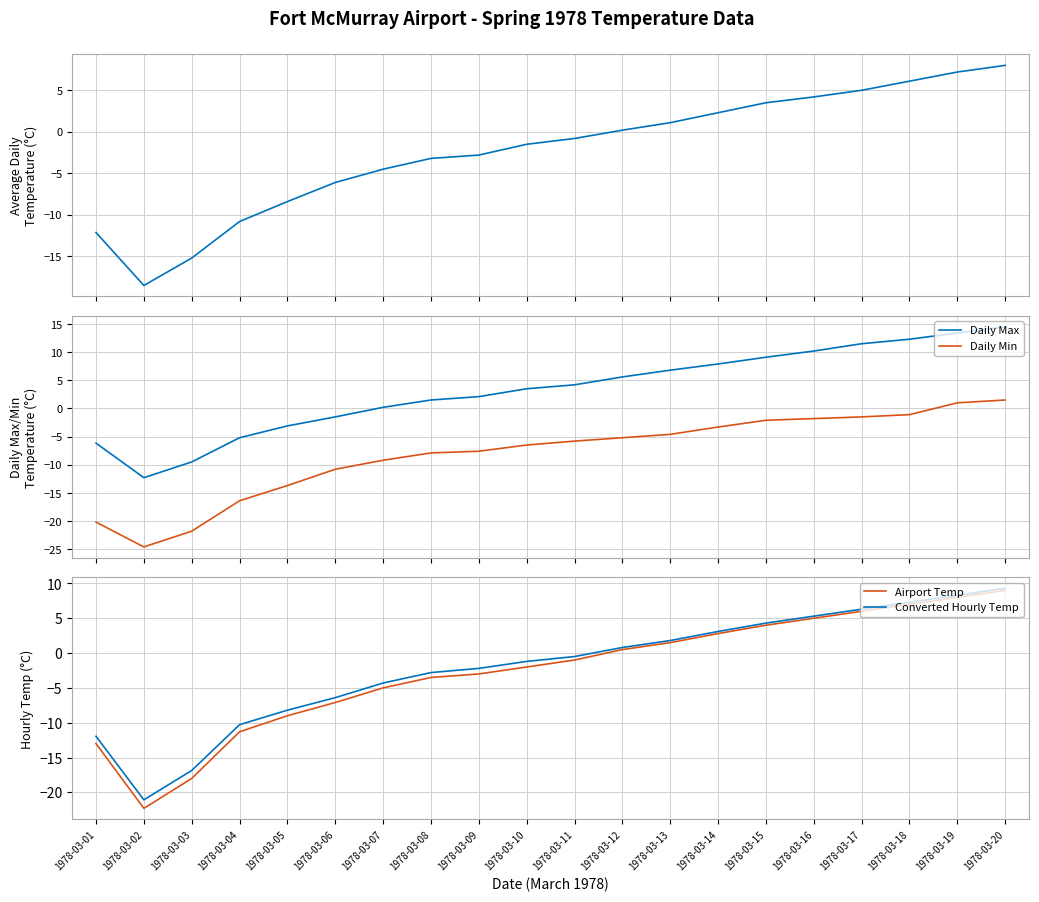

Is it true that Daily Max equals 11.5 at 1978-03-17?

True